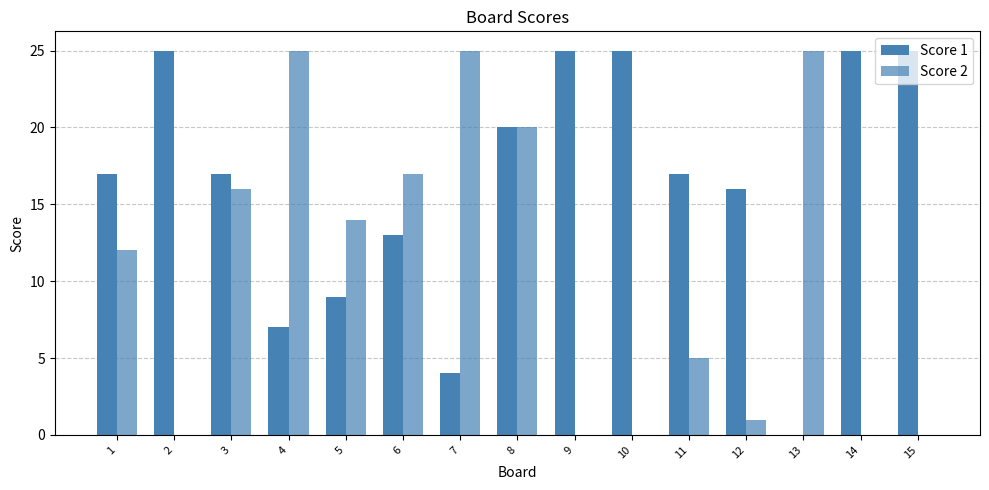

Which series has the largest range (max minus min)?

Score 1